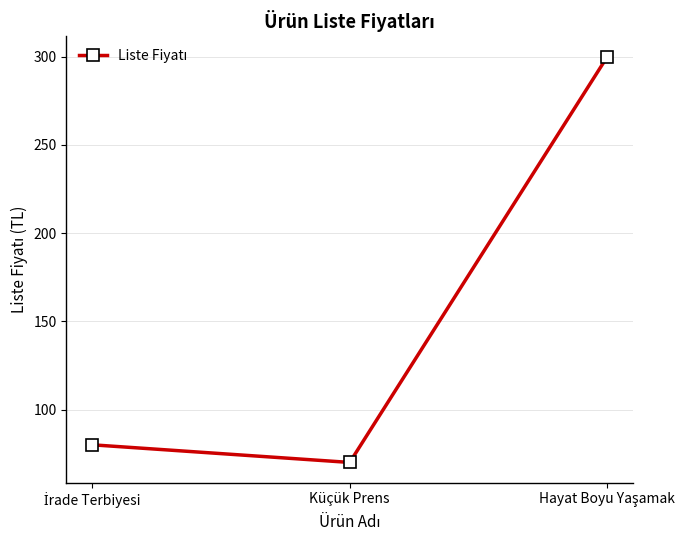

The chart shows a value of 70 at Küçük Prens. True or false?

True